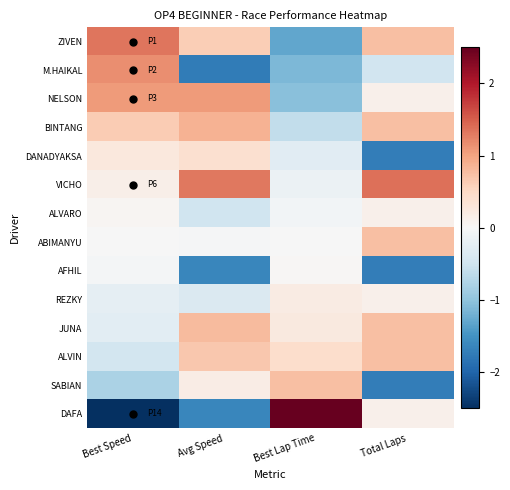

At which category is the sum across all series the highest?

Avg Speed